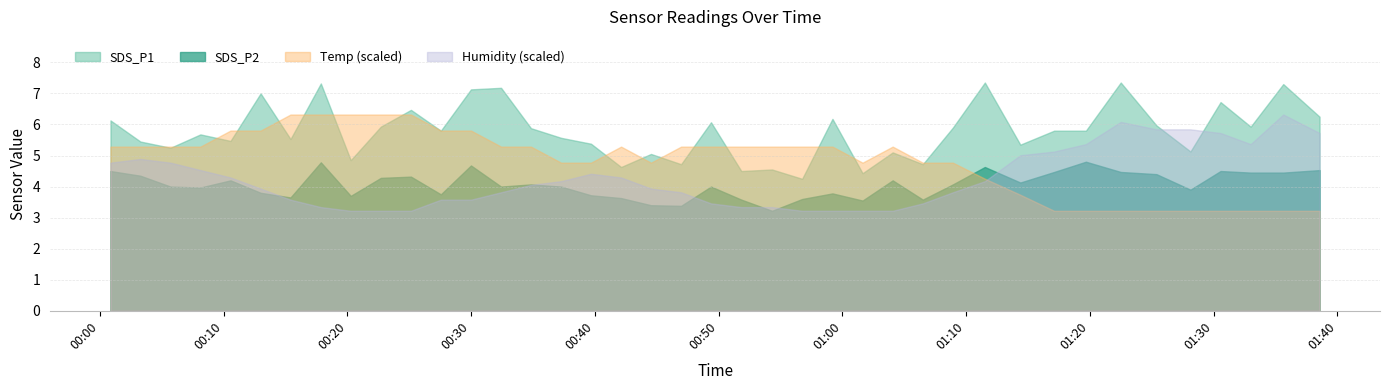

True or false: SDS_P1 and SDS_P2 intersect in this chart.

False